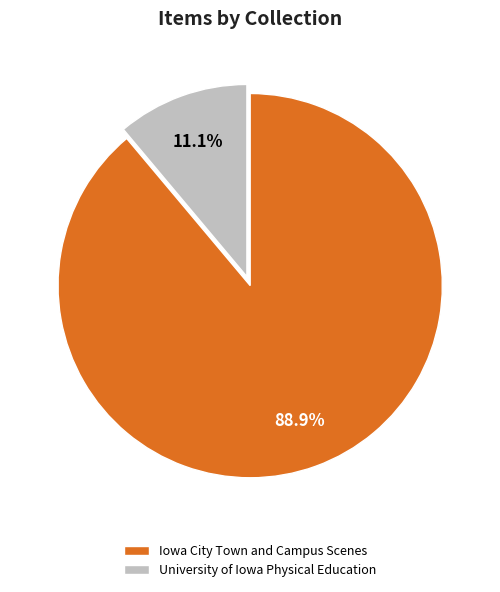

What percentage is NOT represented by University of Iowa Physical Education?

88.9%